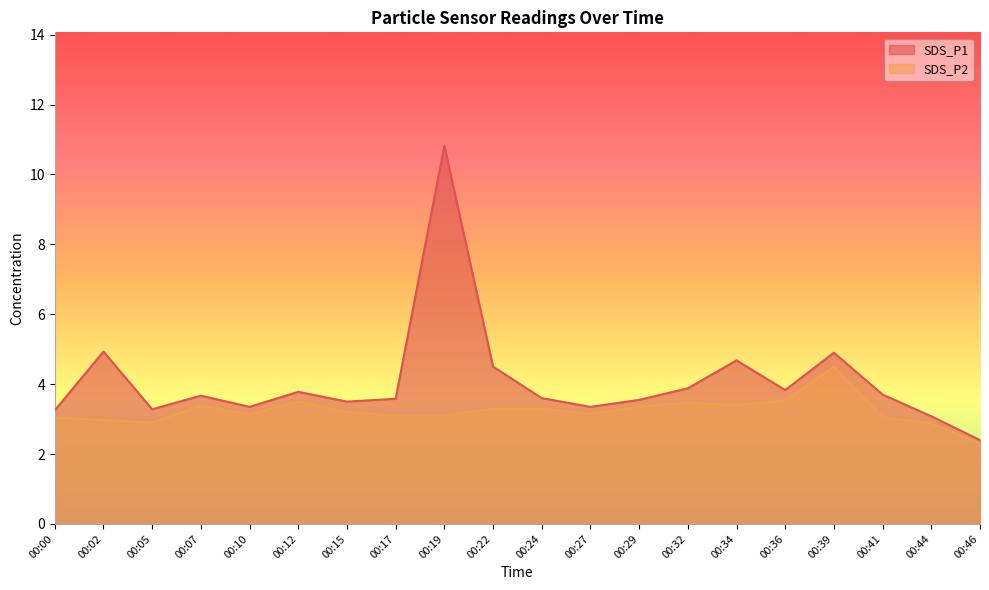

At which label is SDS_P2 closest to 3?

00:02